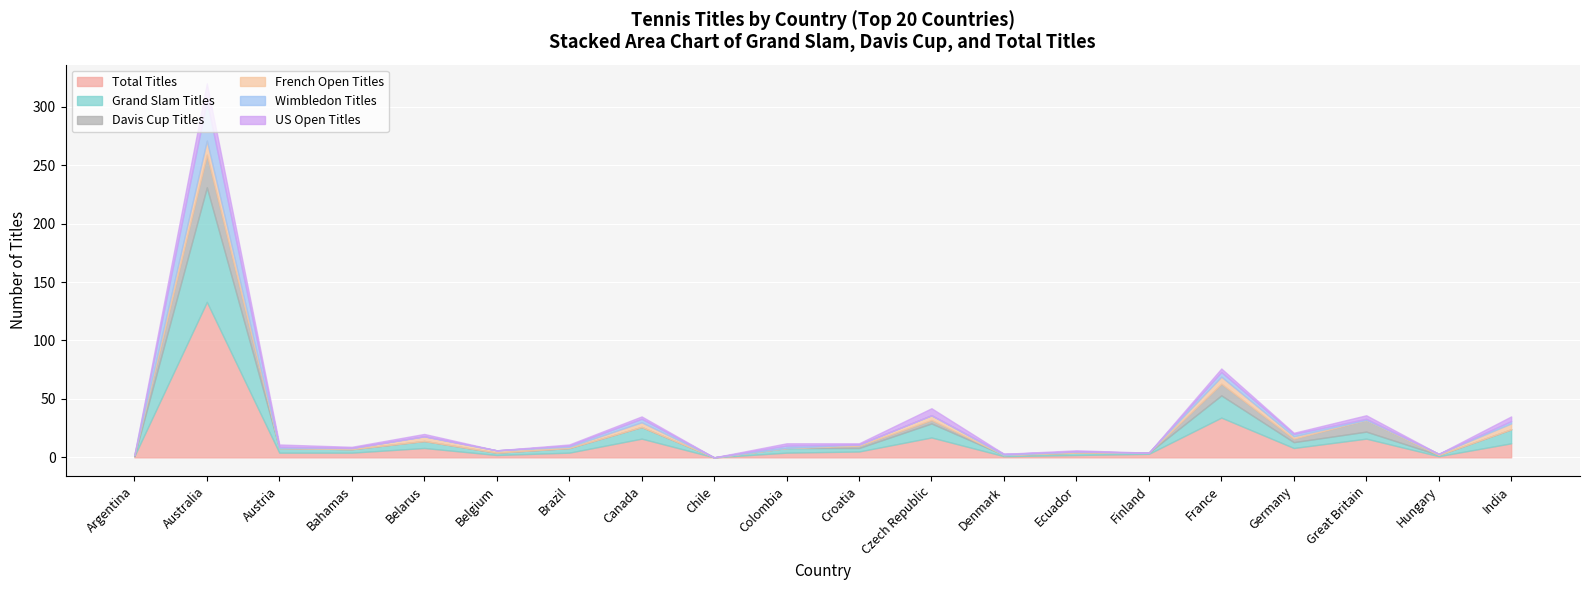

At which label does US Open Titles reach its minimum?

Argentina